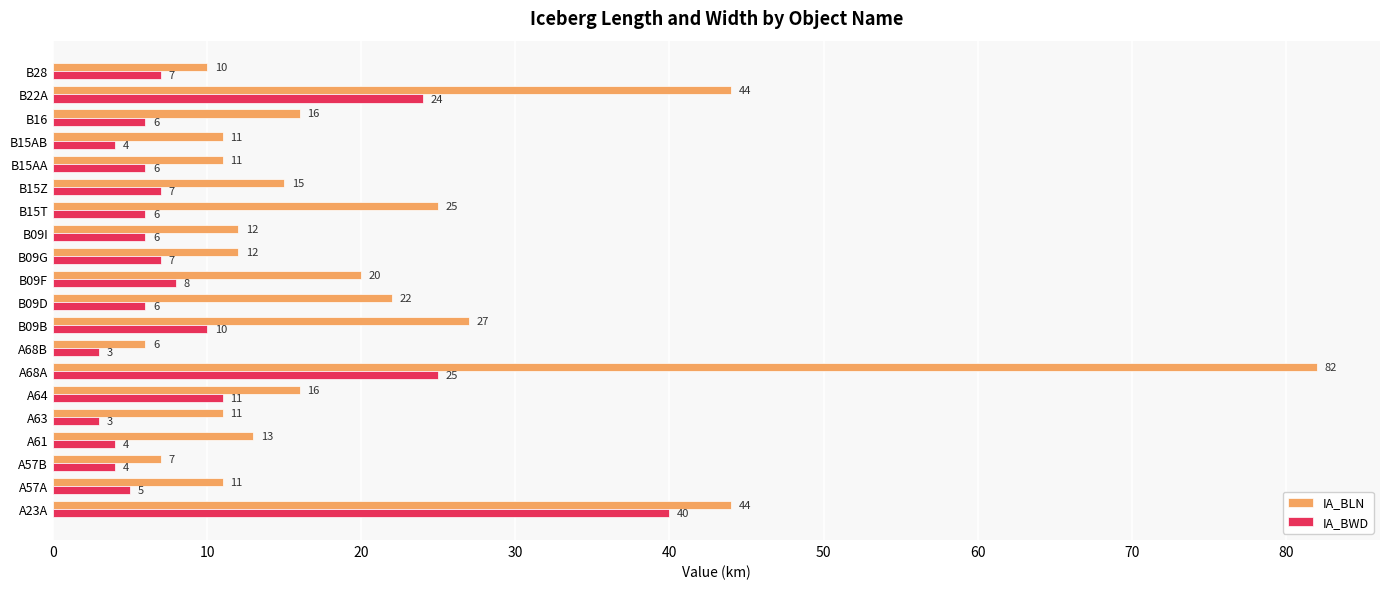

How many values in the IA_BWD series are below 6?

6